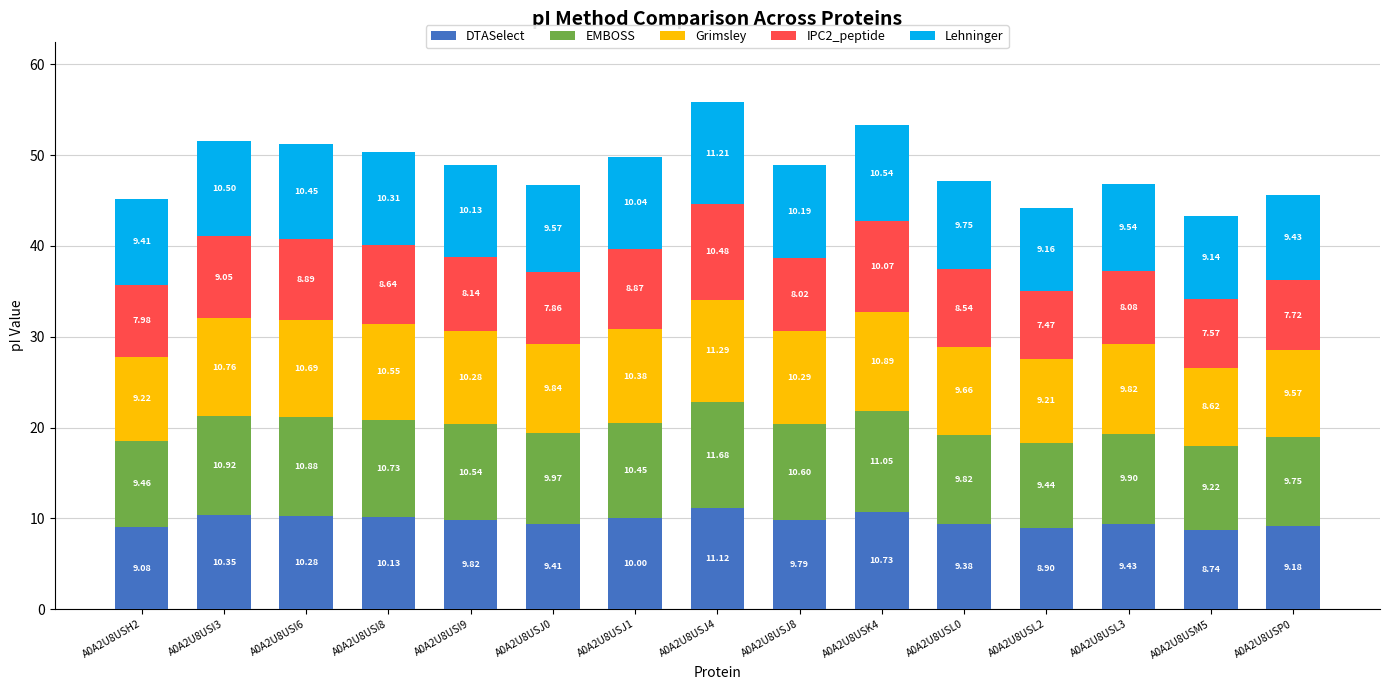

What is the difference between the DTASelect values at A0A2U8USH2 and A0A2U8USI9?

0.7